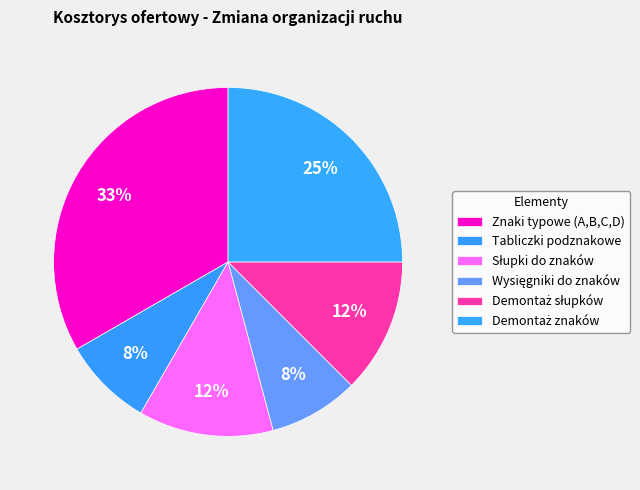

Count the number of slices in the pie.

6